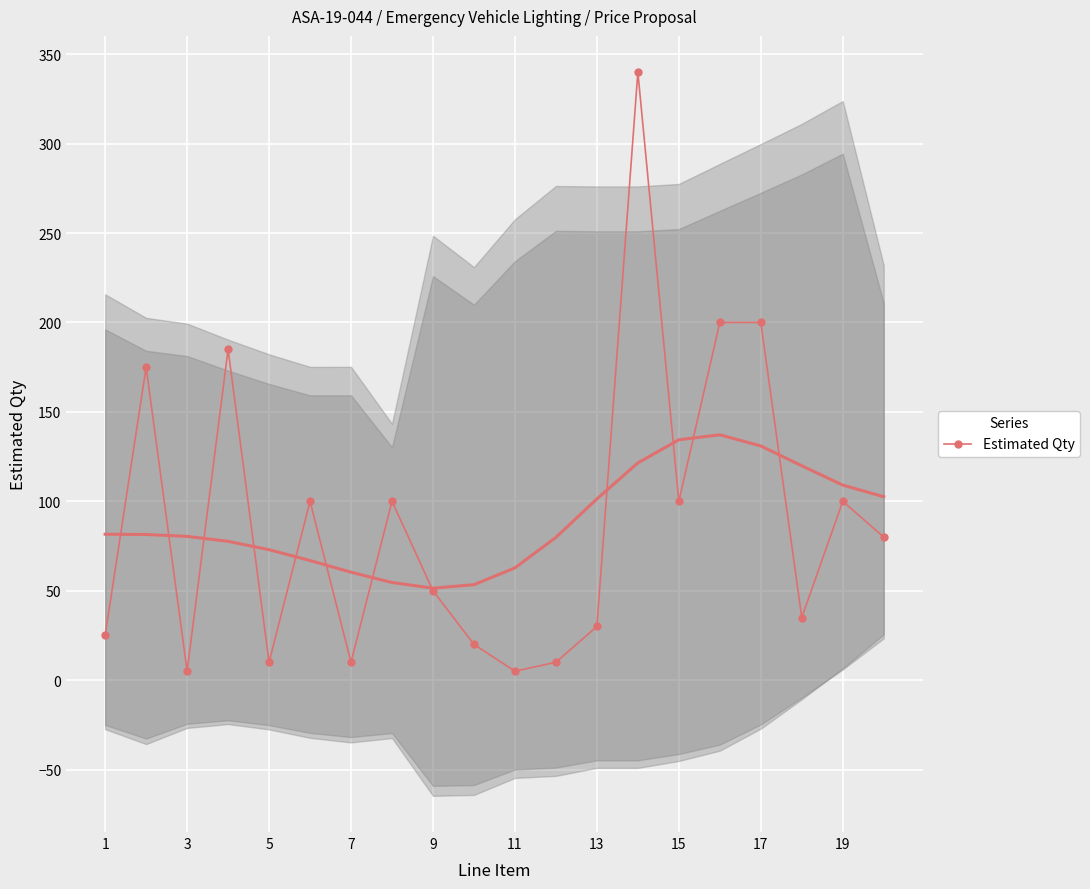

What is the value of the 6th point from the left?

100